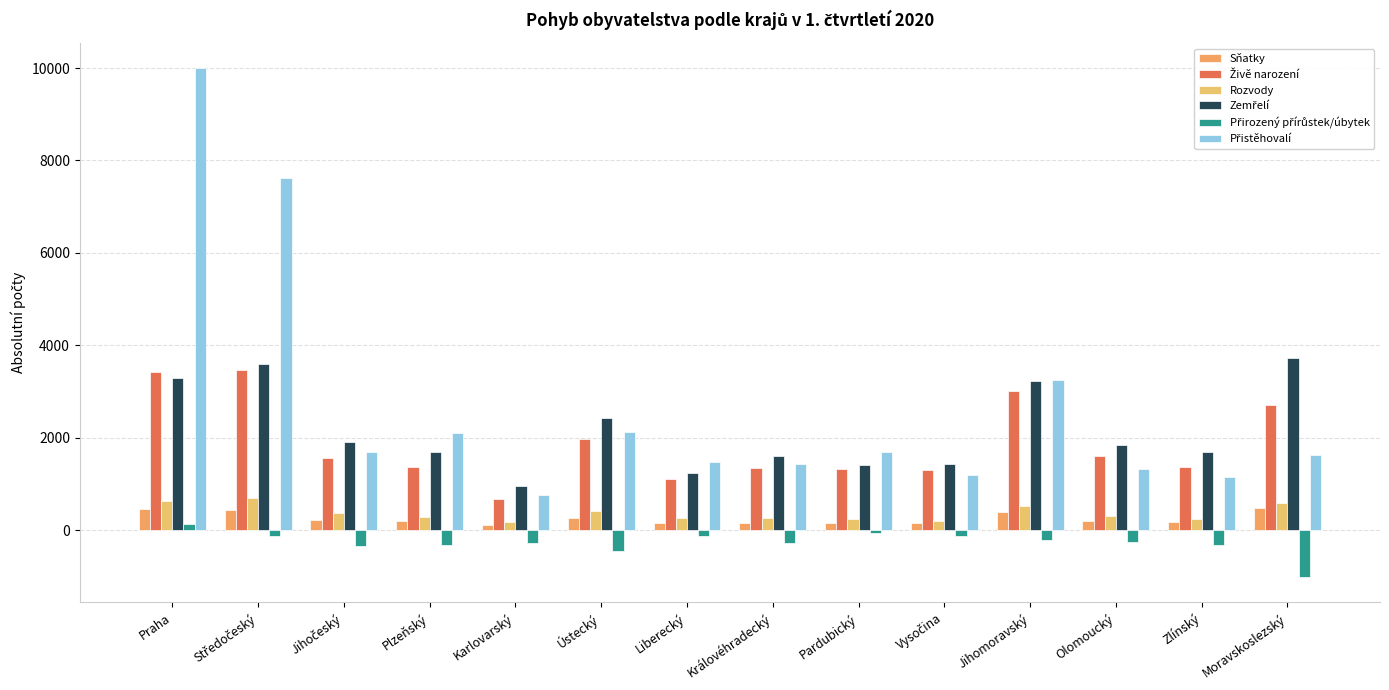

At which category does the chart reach its peak across all series?

Praha